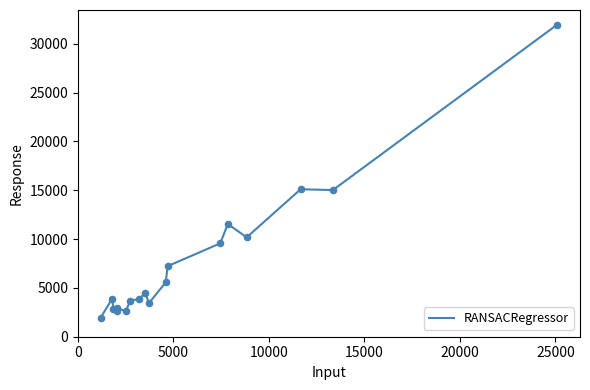

What is the difference between the maximum and minimum values?

30022